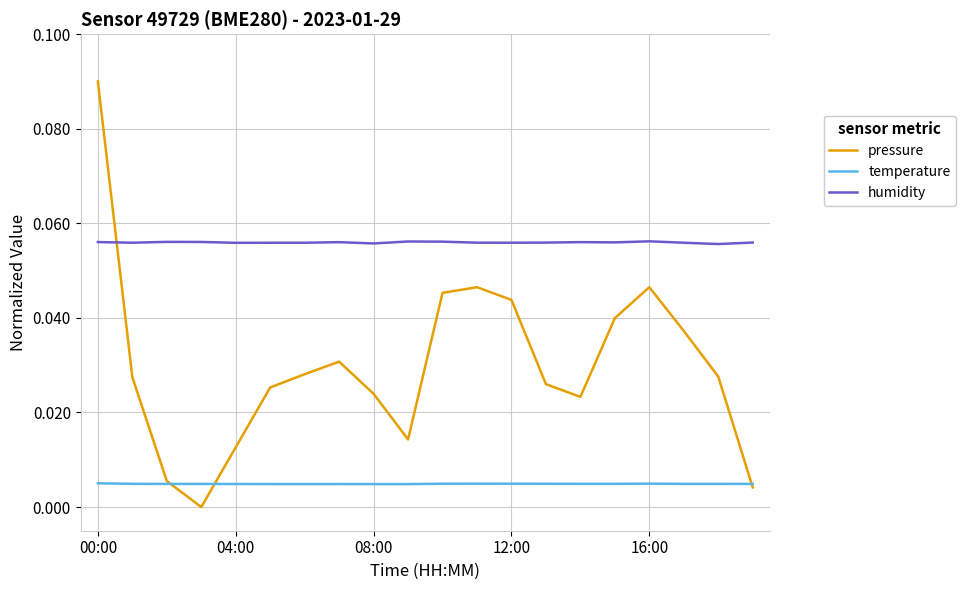

Which series has the largest range (max minus min)?

pressure